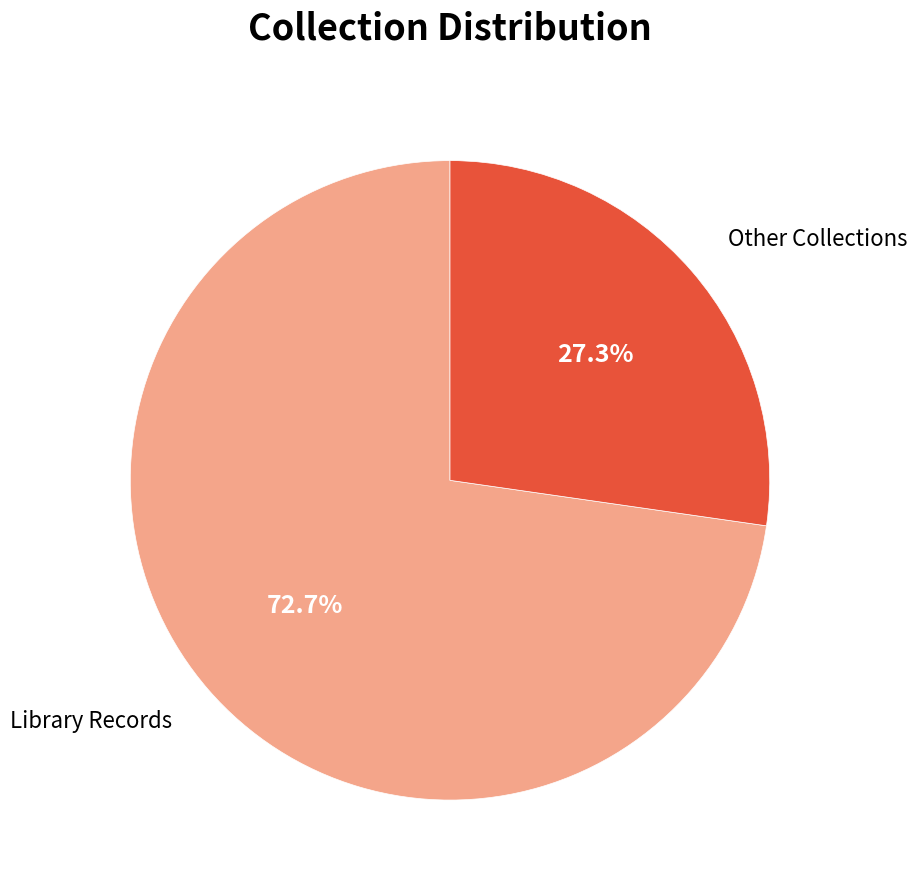

How many slices are in this pie chart?

2